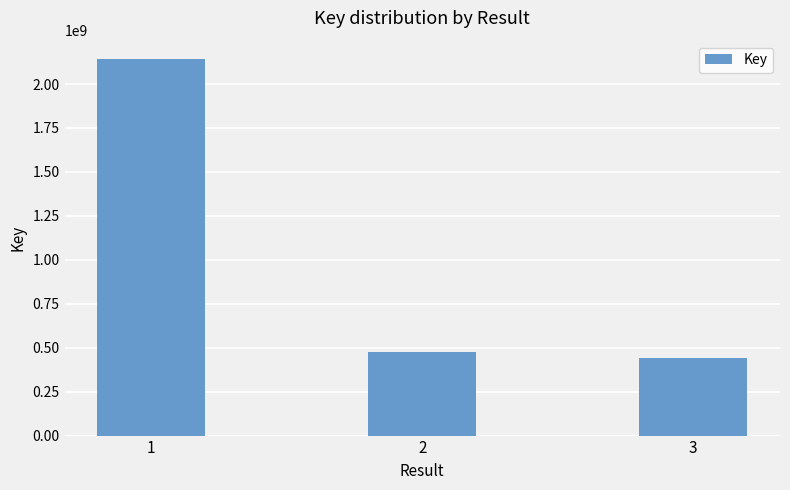

What is the sum of the values at 2 and 1?

2614161356